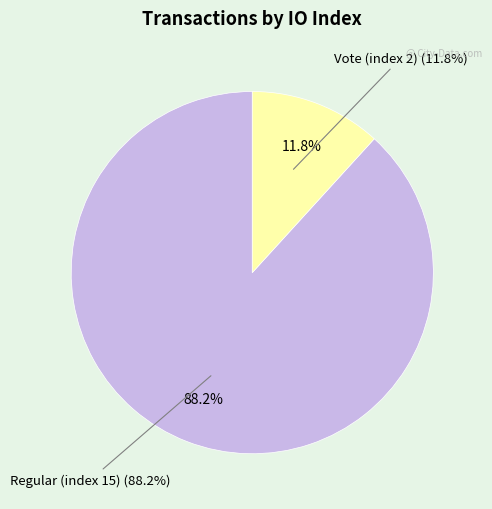

Which slice is the smallest?

Vote (index 2)